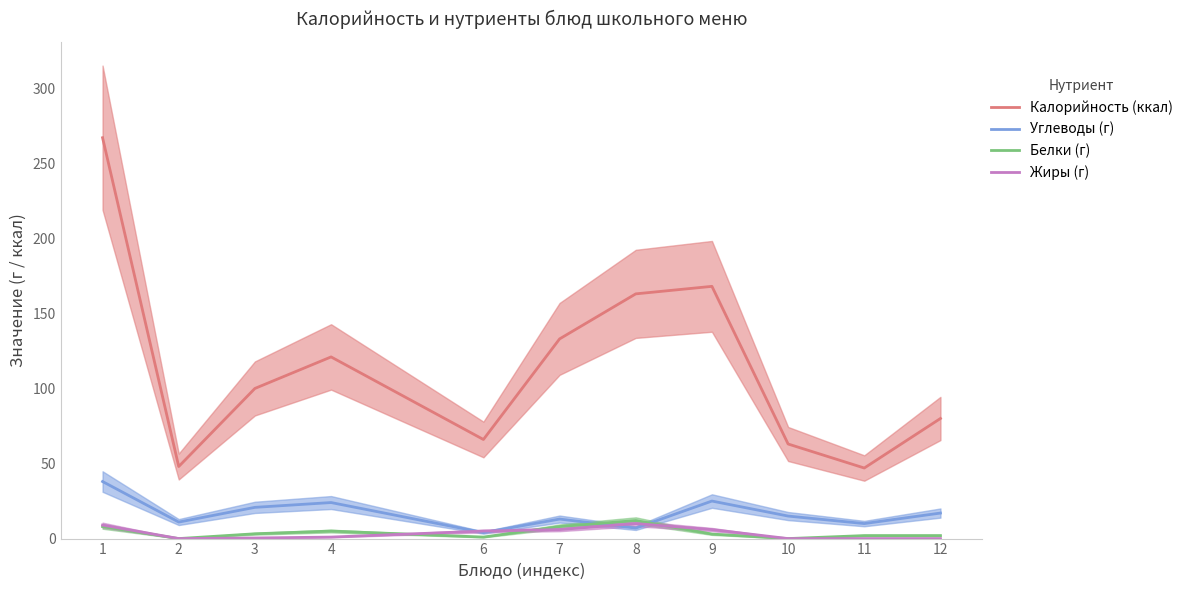

Is it true that Углеводы (г) equals 10.0 at 8?

False